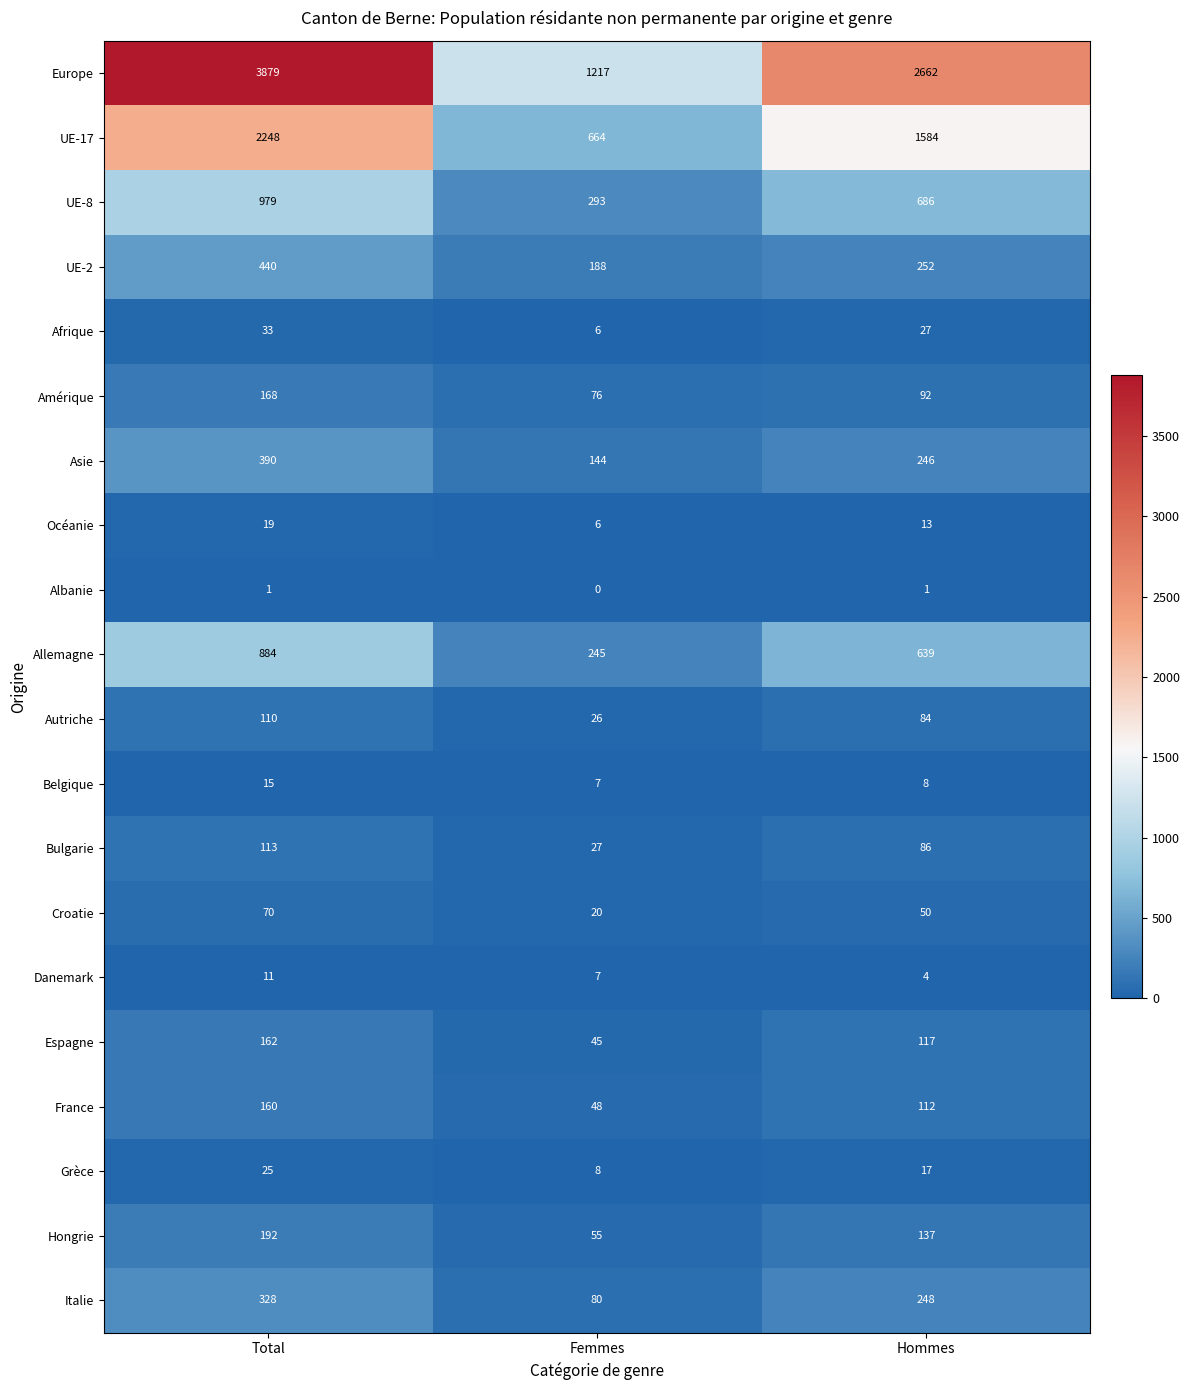

What value does the Italie series have at Femmes?

80